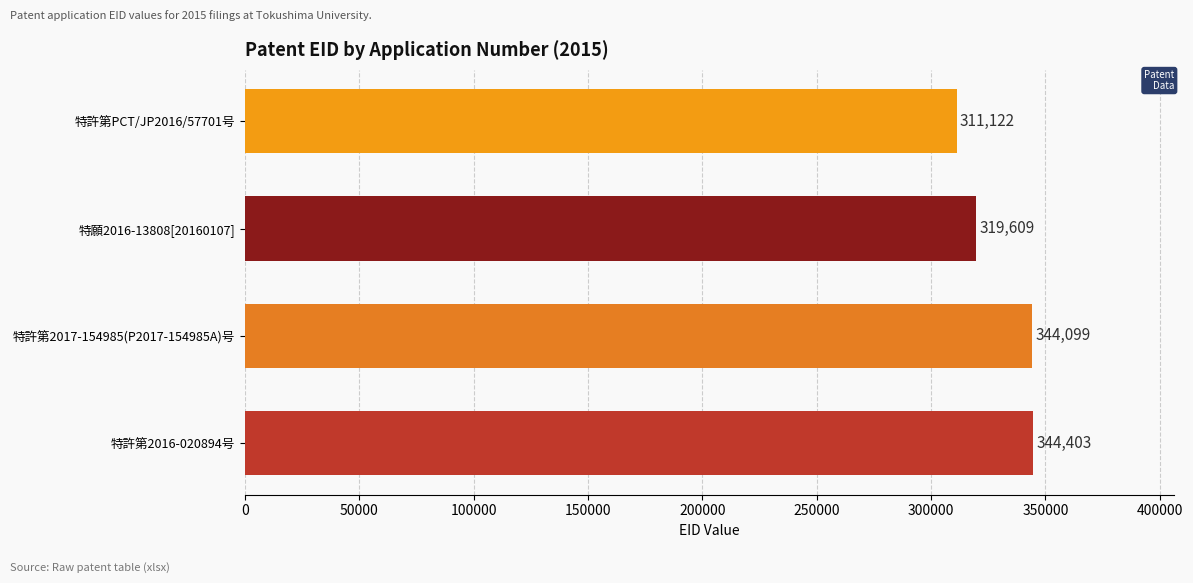

Reading bottom to top, extract all data points from this chart.

344403	344099	319609	311122